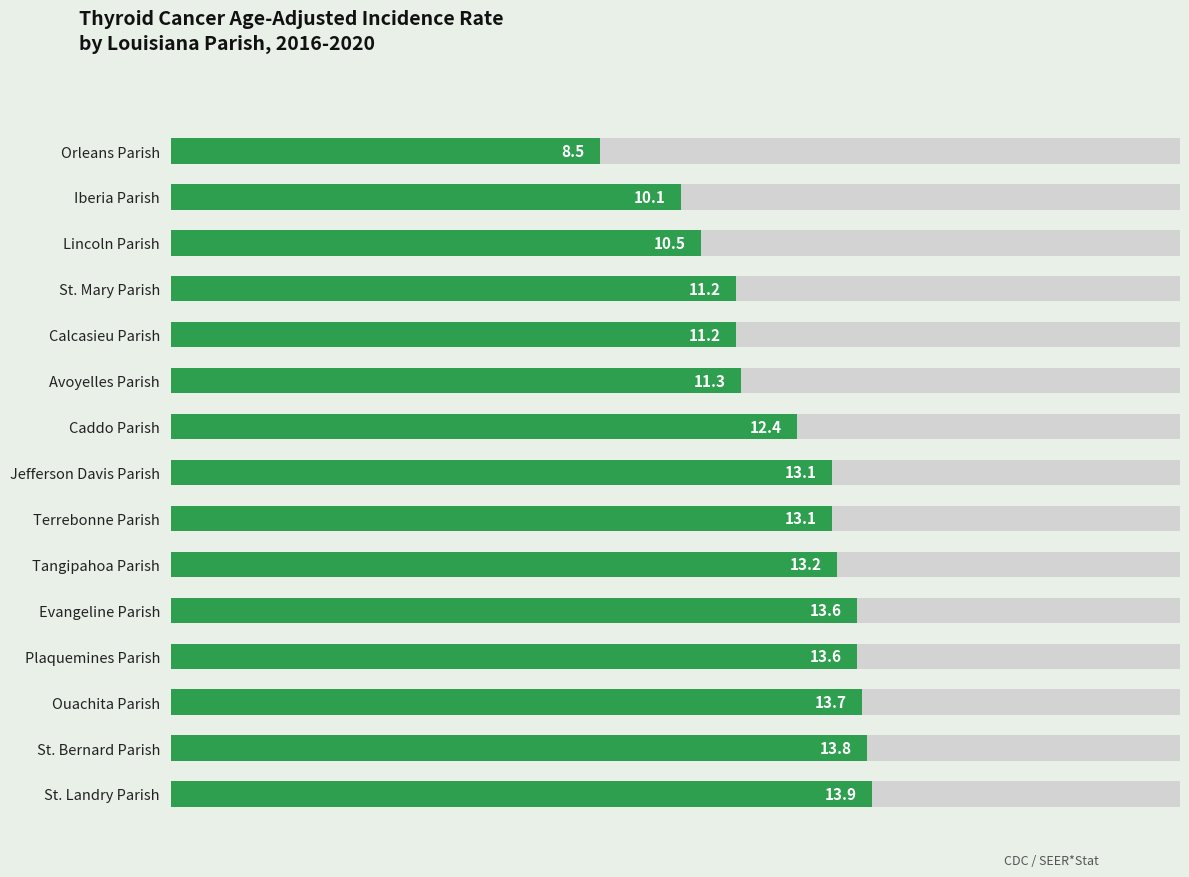

How many distinct data groups are displayed?

1